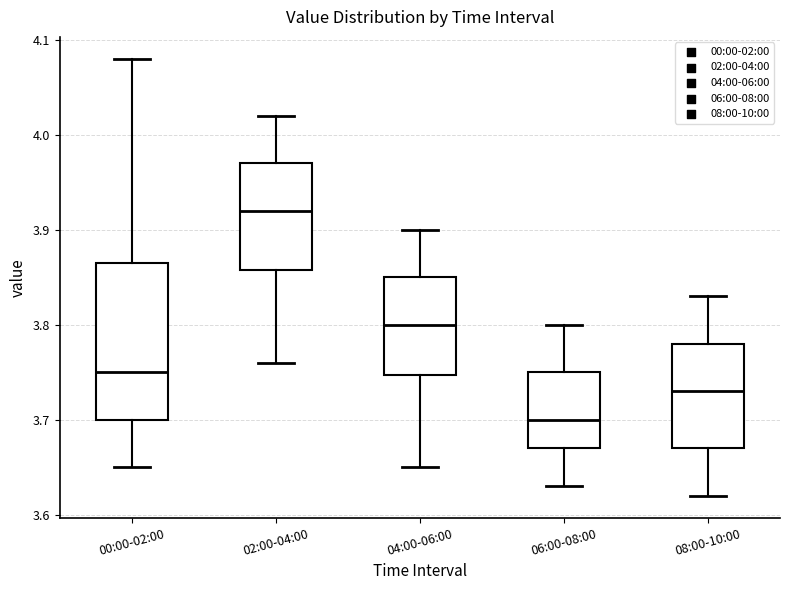

Reading left to right, transcribe this box plot: for each box, give where its median line is, the range the box spans, and where its two whiskers end, as read against the y-axis. The values are not printed on the chart, so give them approximately, as read against the axis.

00:00-02:00: median 3.75, box 3.70 to 3.87, whiskers 3.65 to 4.08
02:00-04:00: median 3.92, box 3.86 to 3.97, whiskers 3.76 to 4.02
04:00-06:00: median 3.80, box 3.75 to 3.85, whiskers 3.65 to 3.90
06:00-08:00: median 3.70, box 3.67 to 3.75, whiskers 3.63 to 3.80
08:00-10:00: median 3.73, box 3.67 to 3.78, whiskers 3.62 to 3.83